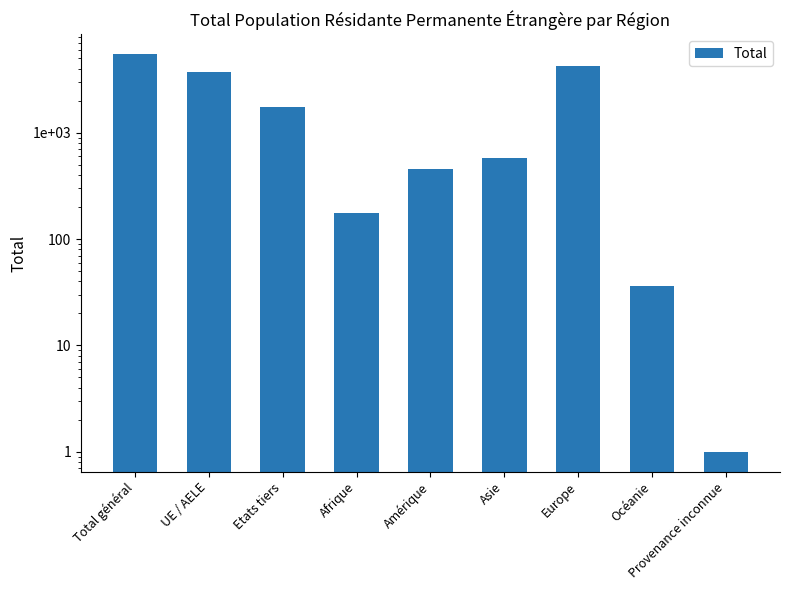

What is the average value?

1828